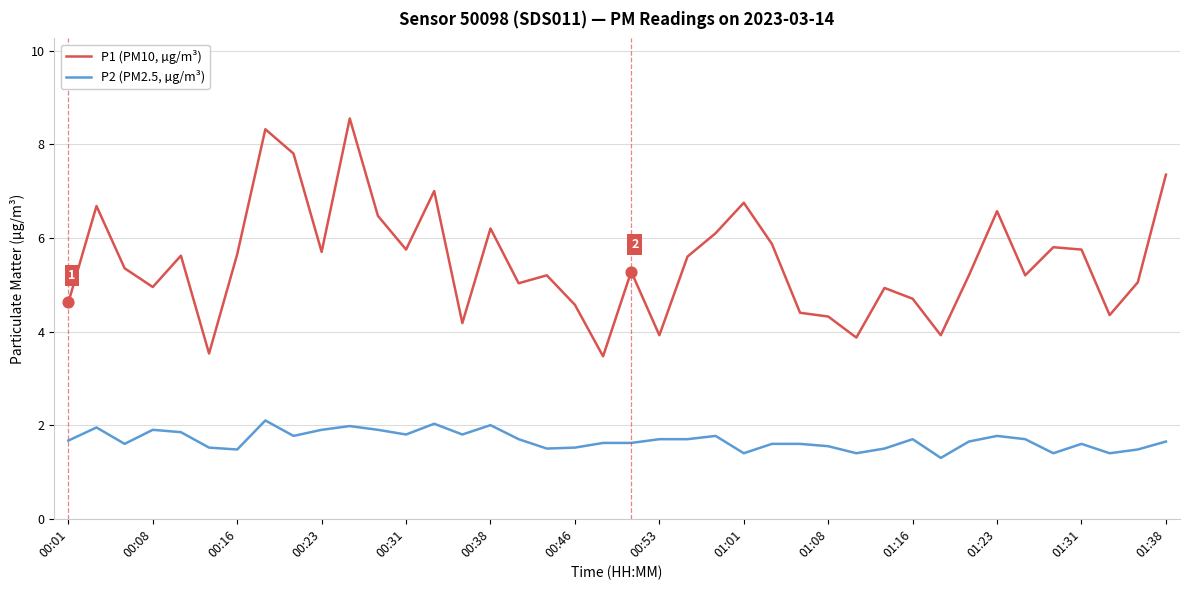

Which series has the largest total across all categories?

P1 (PM10, µg/m³)